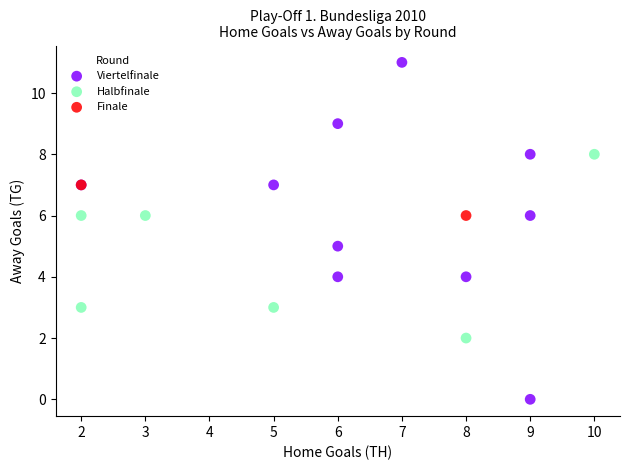

Which series reaches the minimum Y coordinate?

Viertelfinale